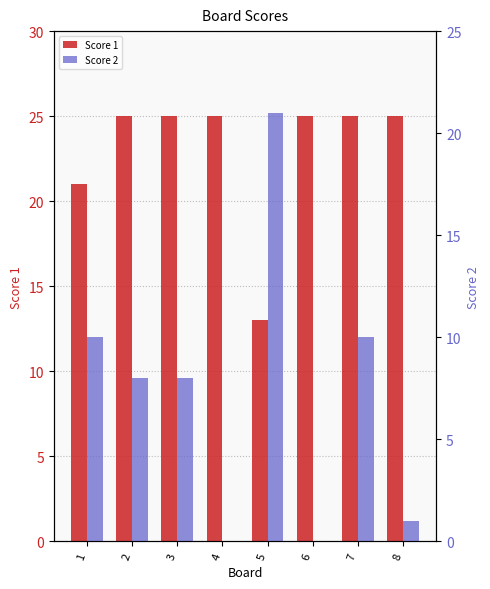

At which category is the sum across all series the highest?

7